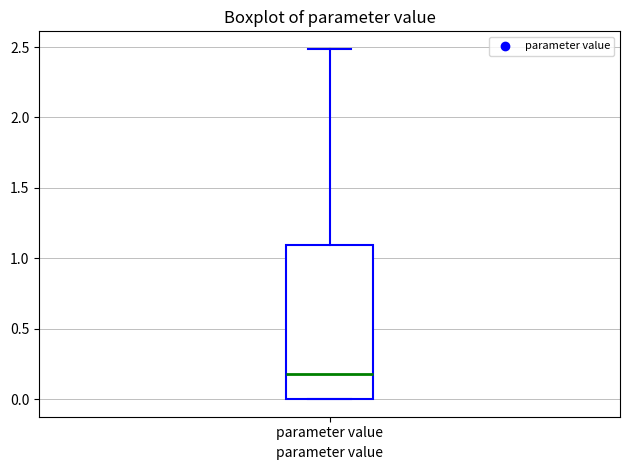

Read this box plot against the y-axis: the position of the median line, the range covered by the box, and the ends of both whiskers. The values are not printed on the chart, so give them approximately, as read against the axis.

median 0.2, box 0.0 to 1.1, whiskers 0.0 to 2.5